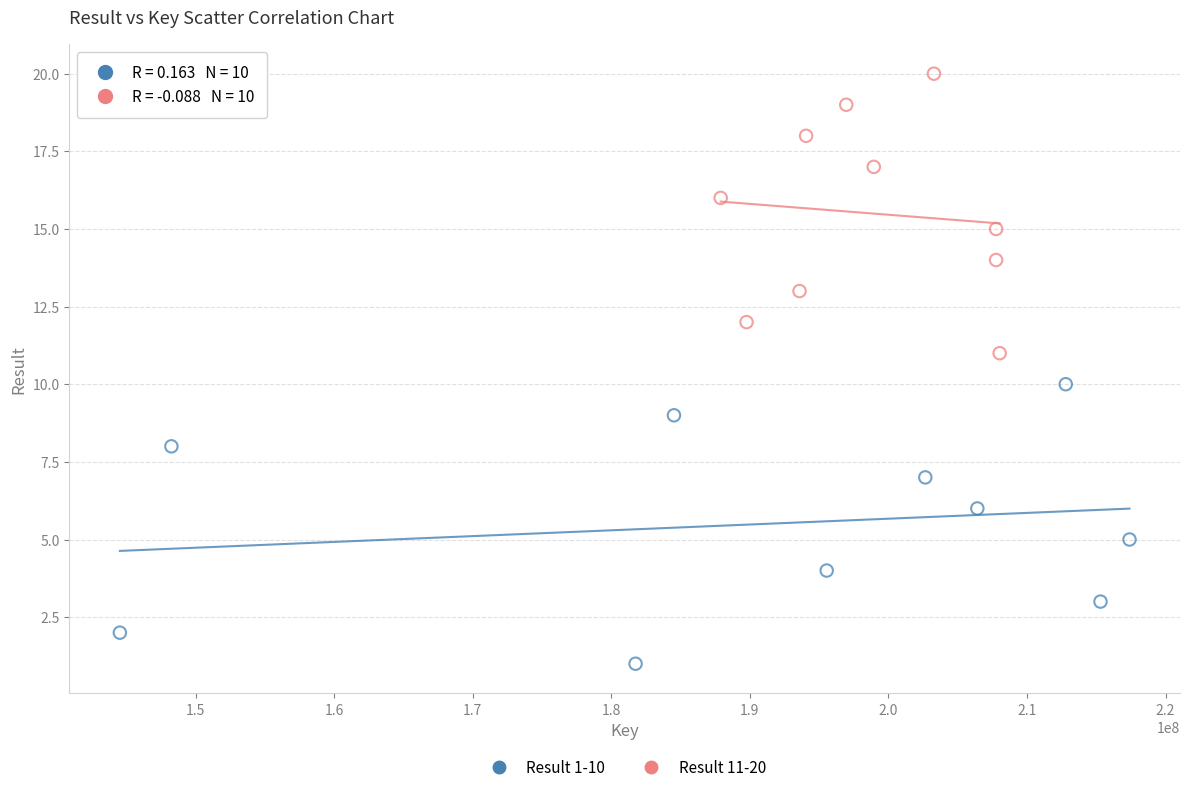

Which series reaches the maximum Y coordinate?

Result 11-20